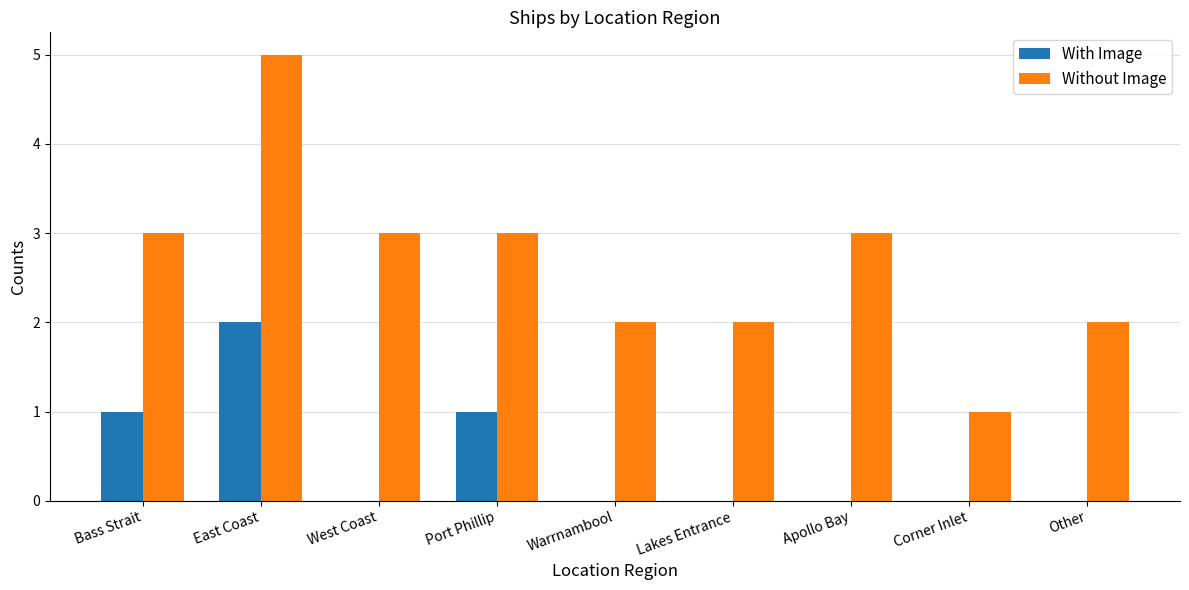

Are the bars horizontal?

No